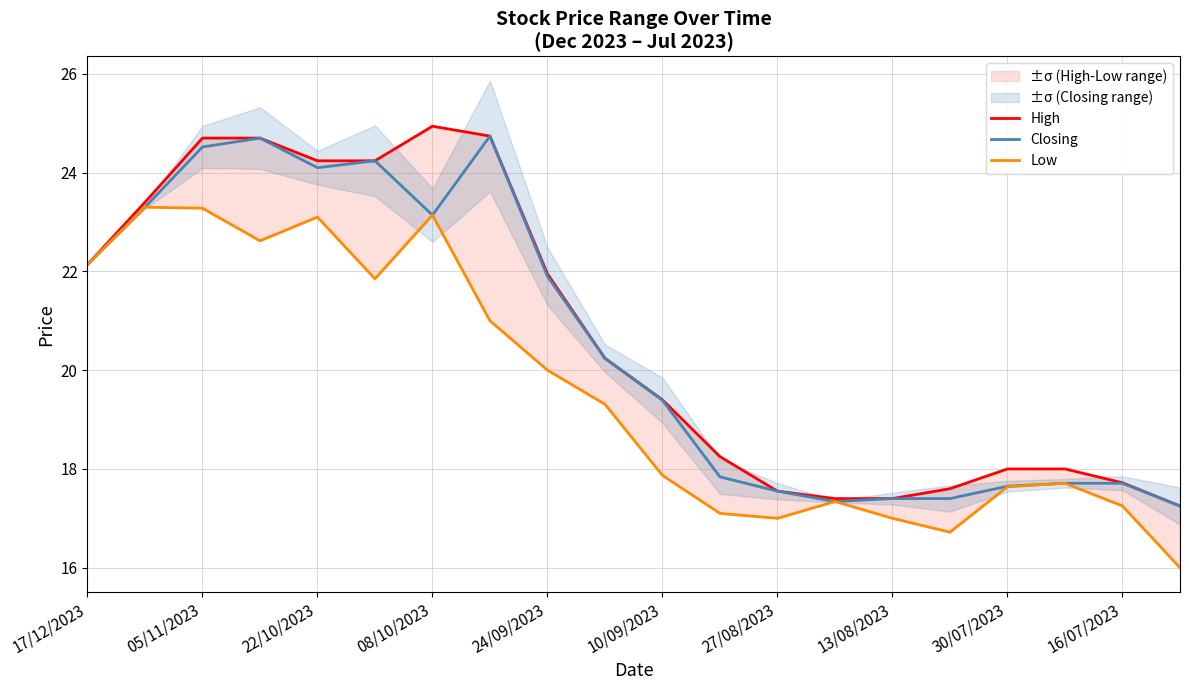

Is it true that High equals 17.6 at 15?

True